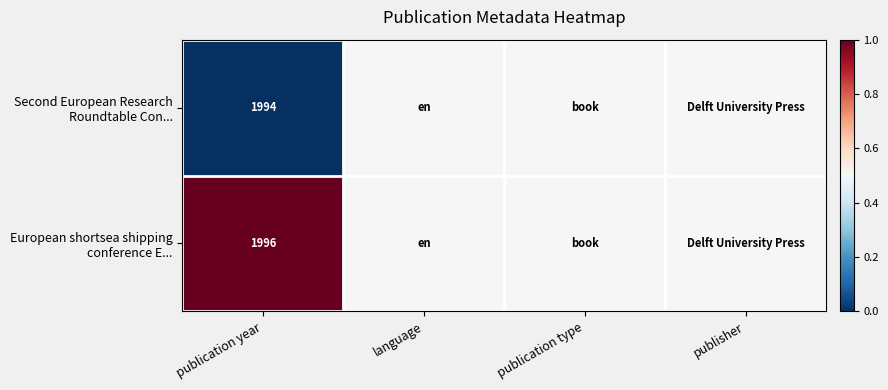

What is the difference between the highest and lowest values at publication year?

2.0